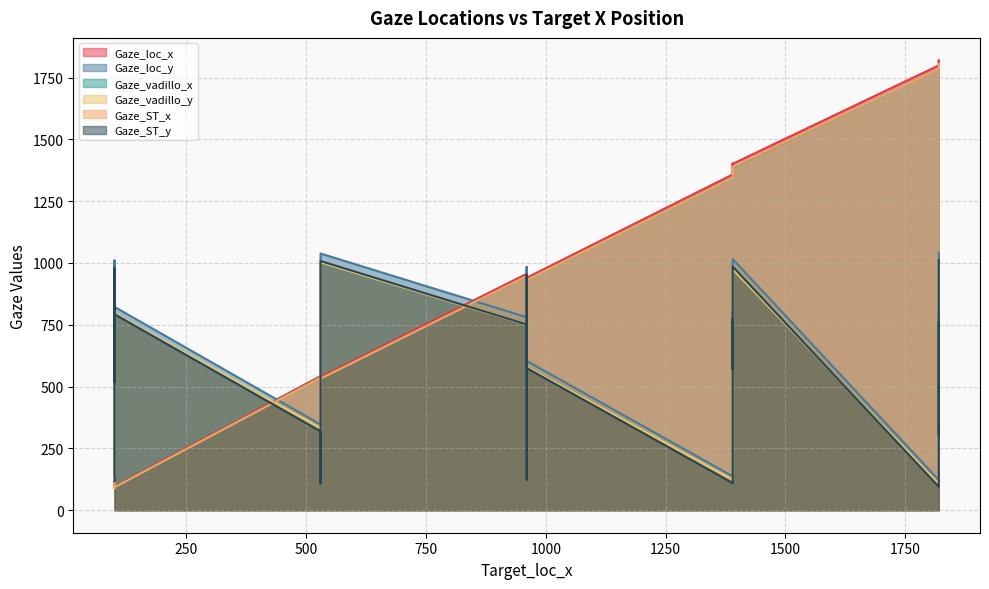

At which label does Gaze_ST_x first exceed 934?

960